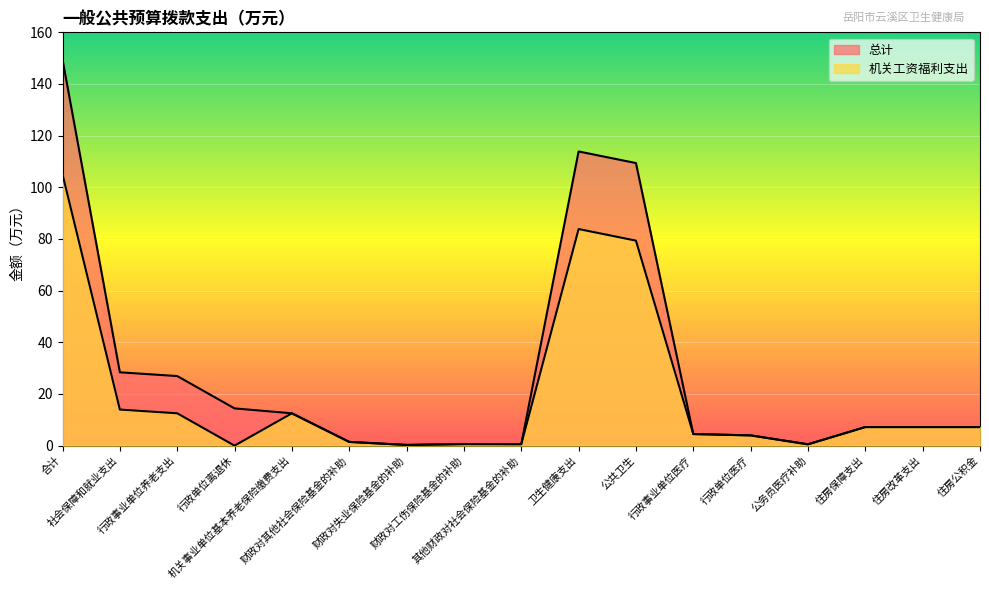

The value of 机关工资福利支出 at 财政对工伤保险基金的补助 is 0.6. True or false?

True